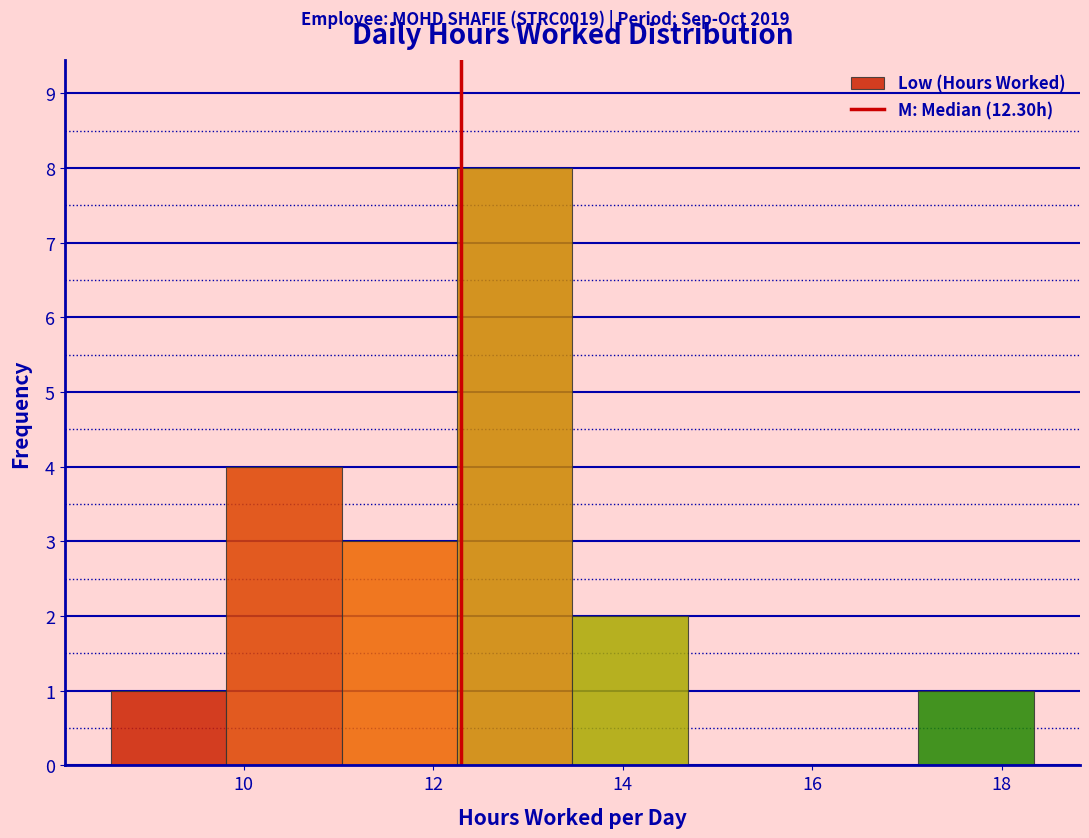

Which range on the x-axis has the tallest bar?

12.2 to 13.4